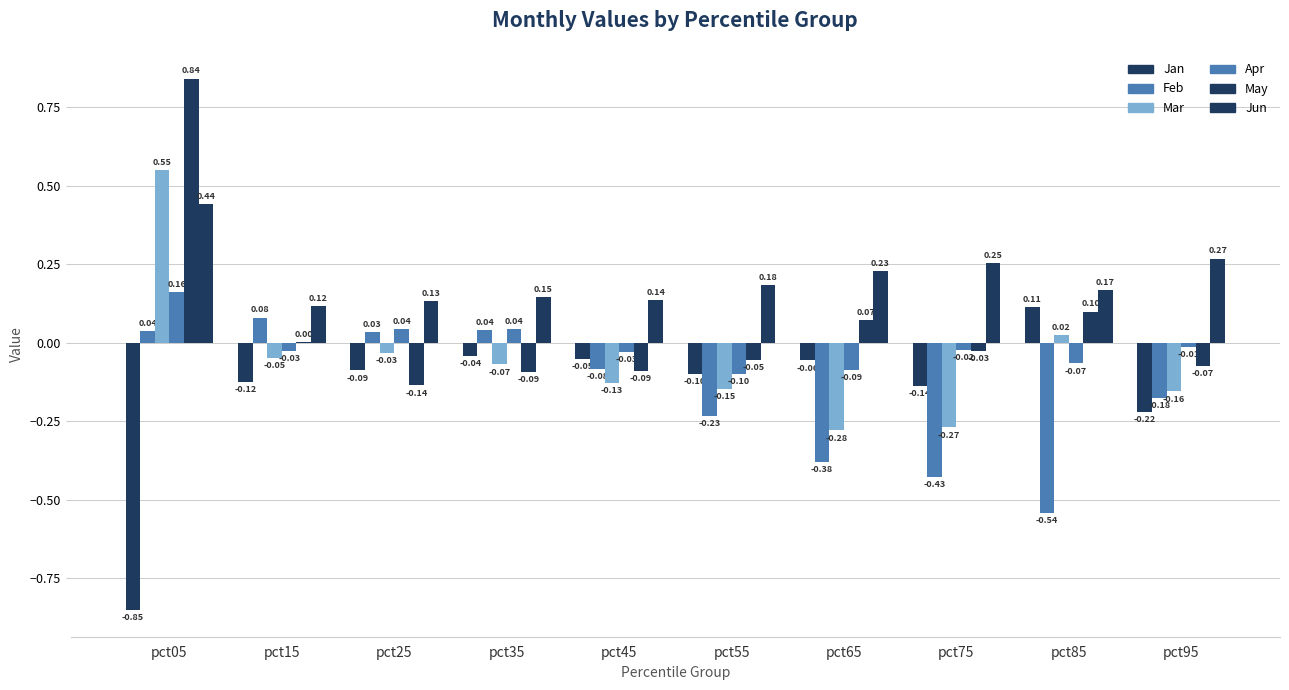

What is the lowest value of the May series?

-0.1